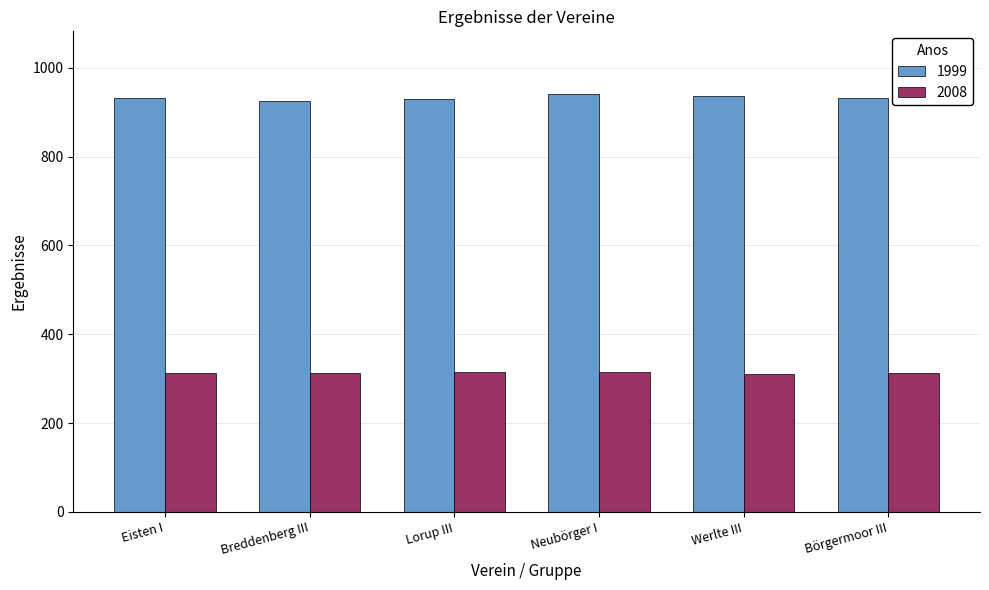

What are all the series names shown in the legend?

1999, 2008